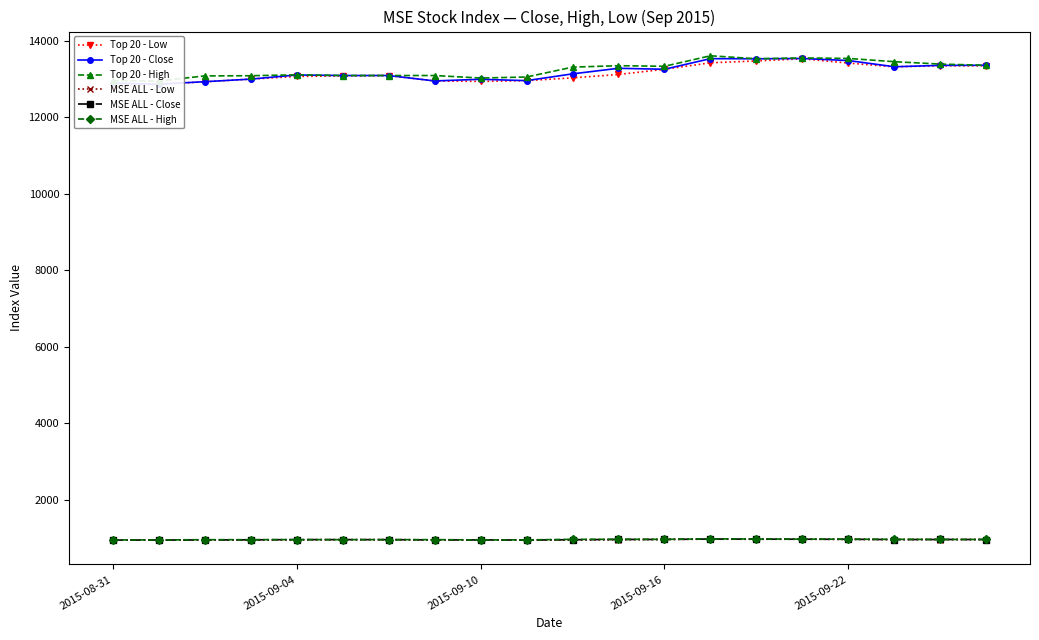

What position from the left is 18?

19